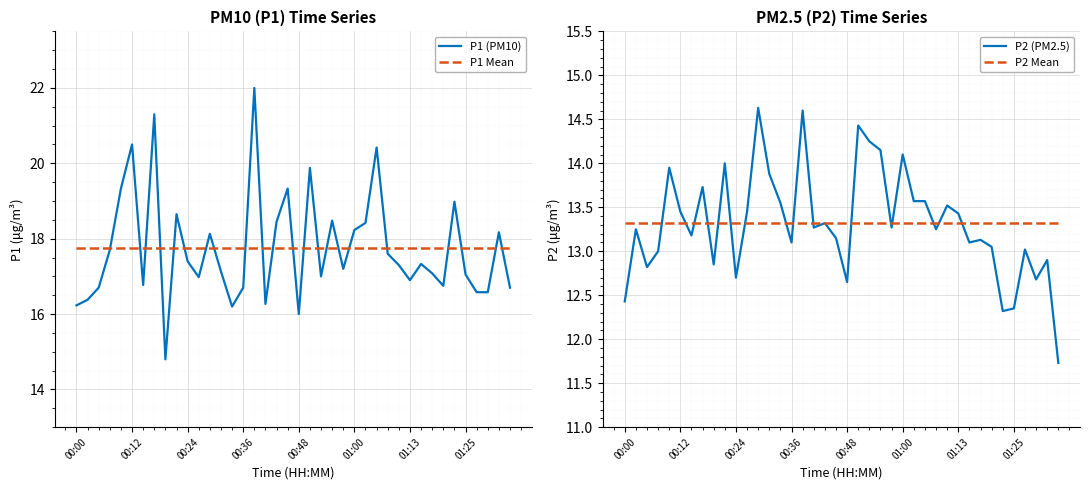

Is it true that P1 (PM10) equals 20.5 at 00:12?

True